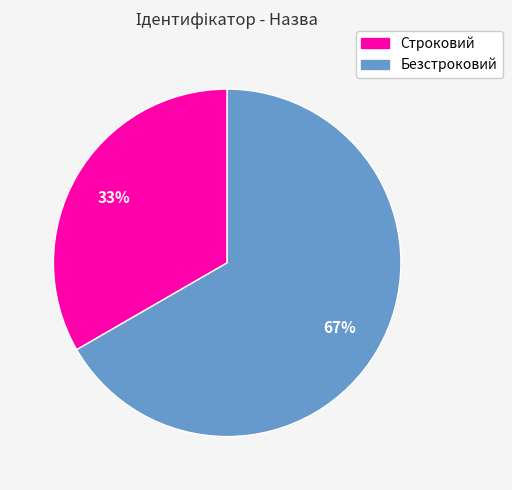

Which slice is the smallest?

Строковий